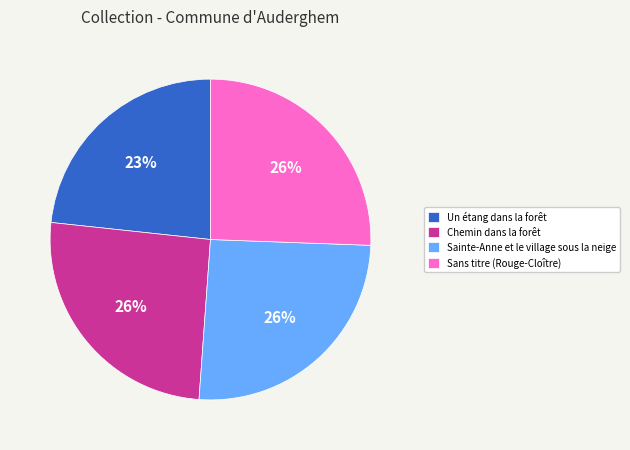

Does Un étang dans la forêt account for over 50% of the chart?

No